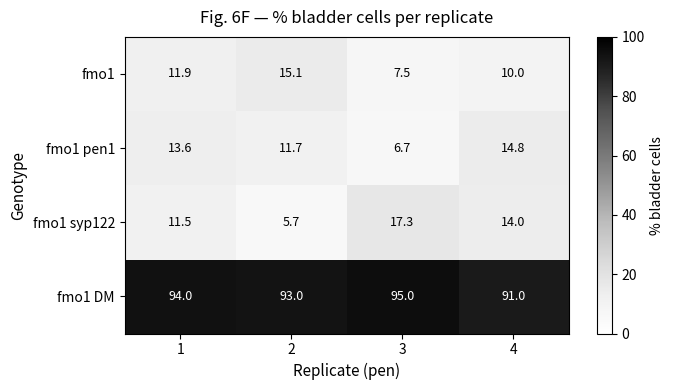

What is the maximum value shown in the chart?

95.0